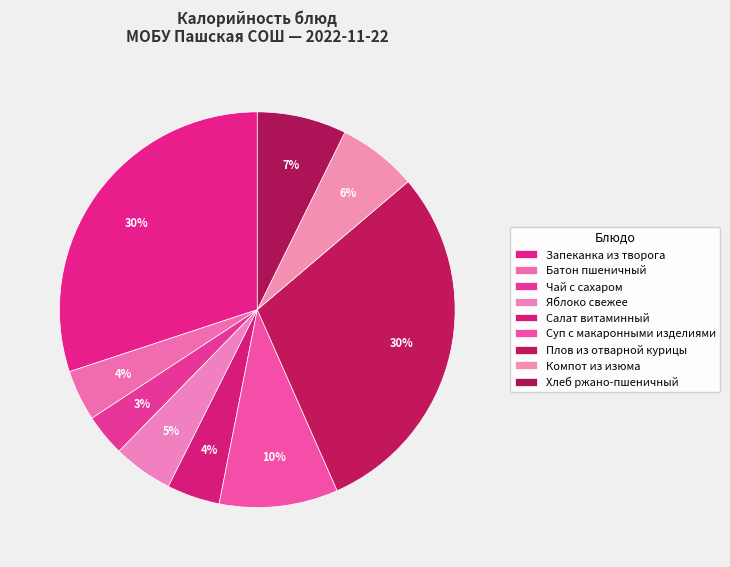

Count the number of slices in the pie.

9